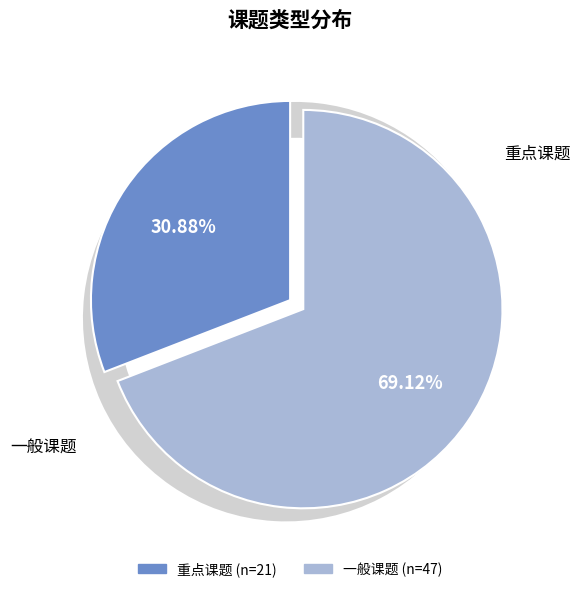

What is the largest slice in the pie chart?

一般课题